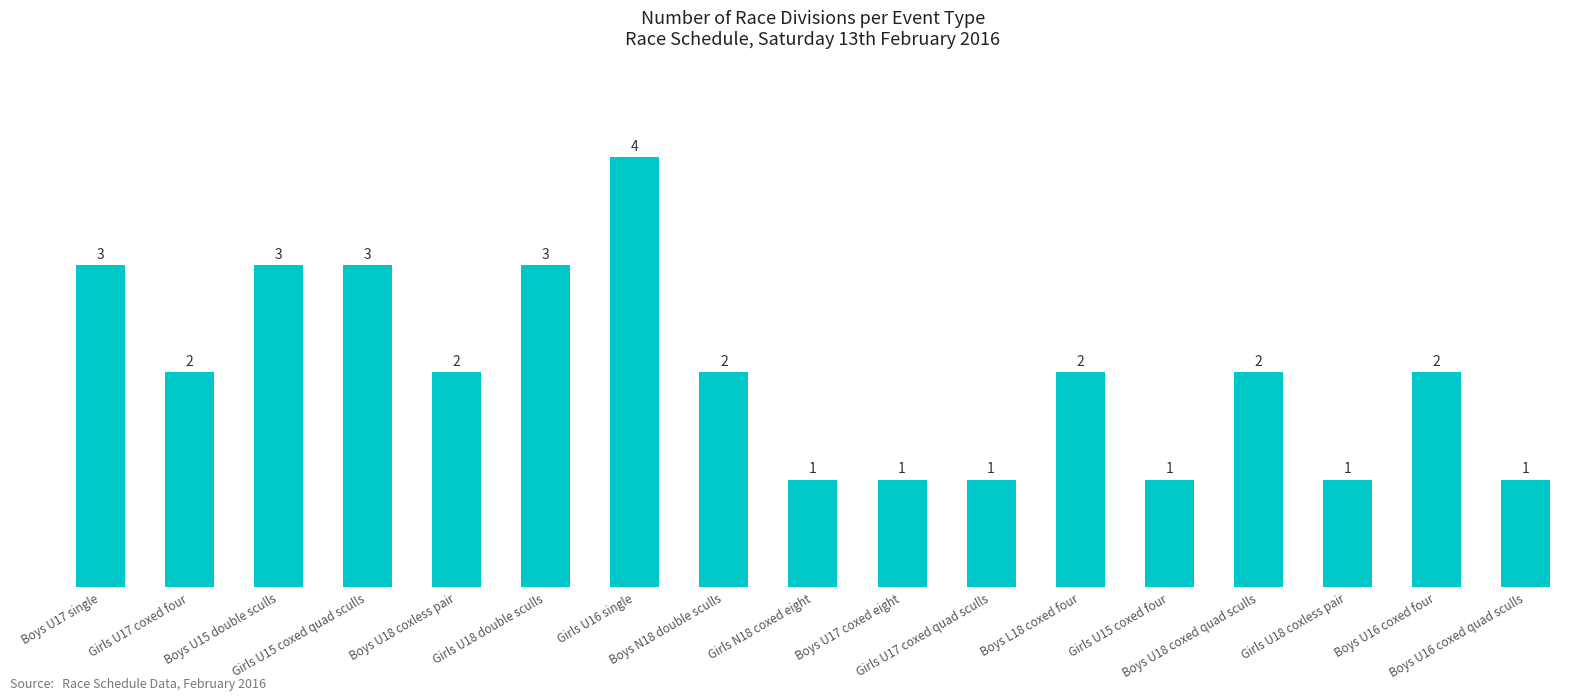

What is the difference between the maximum and minimum values?

3